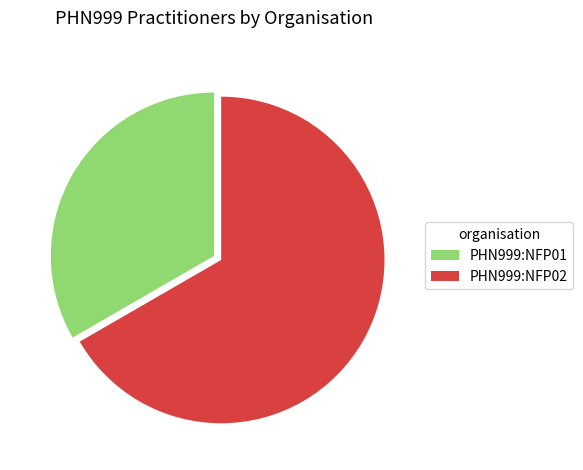

Combined, do PHN999:NFP01 and PHN999:NFP02 account for over 50%?

Yes